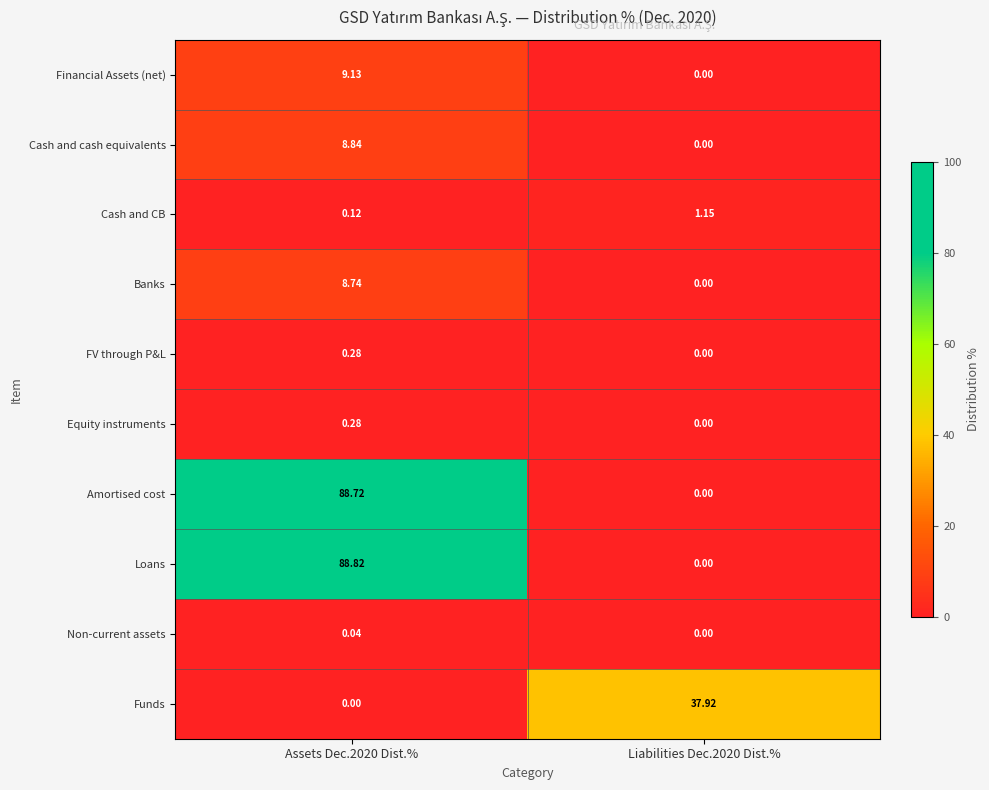

Which series has the largest total across all categories?

Loans